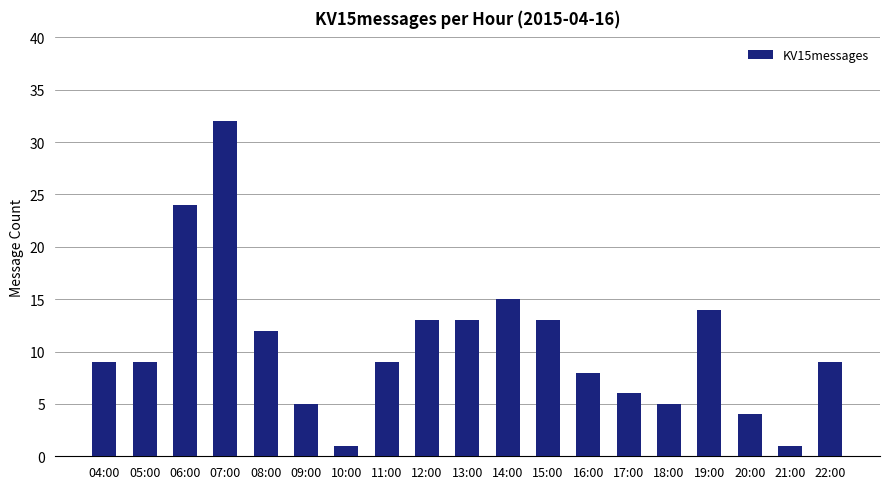

What is the value of the 8th bar from the left?

9